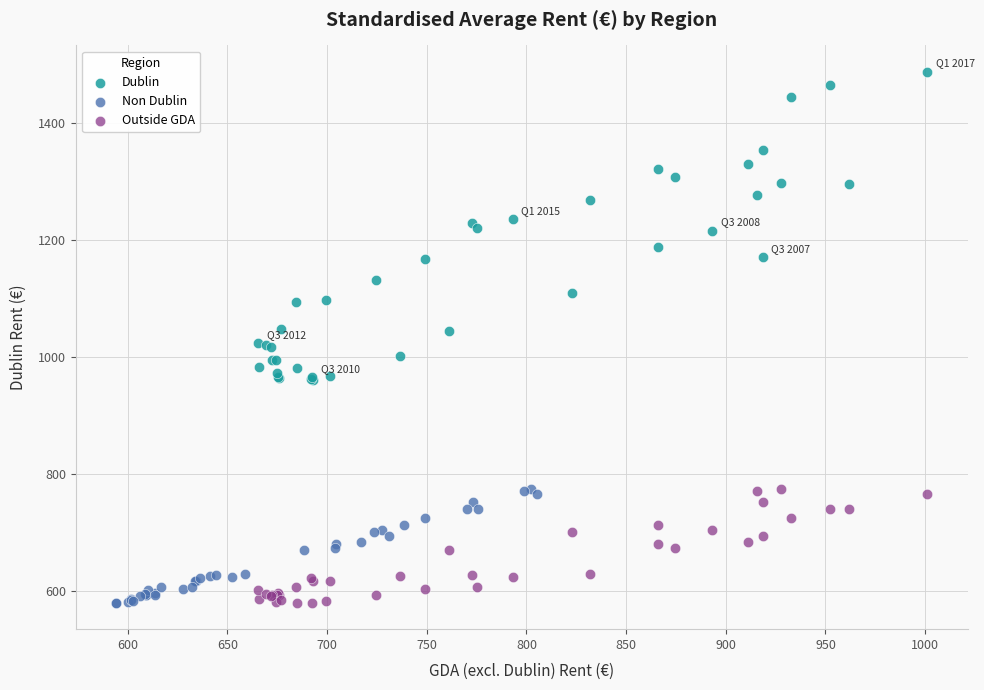

Which series reaches the maximum Y coordinate?

Dublin